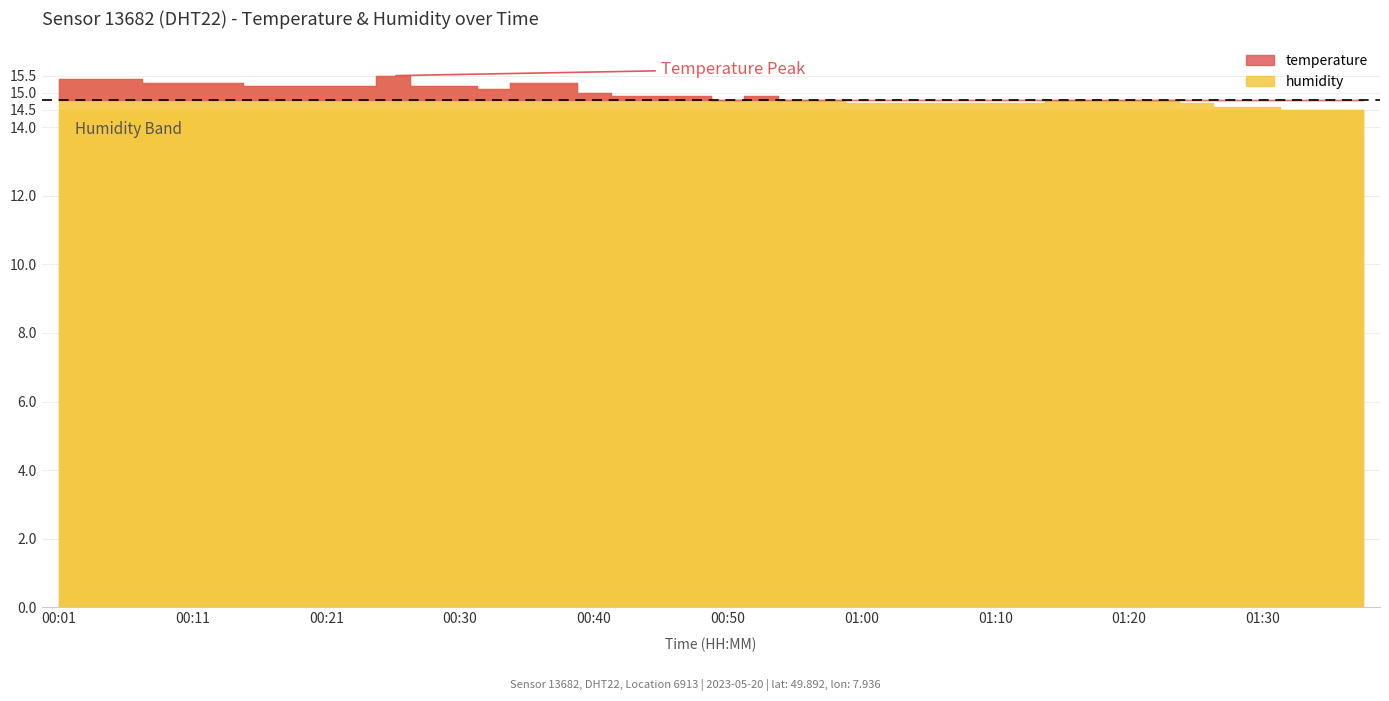

Rank the series at 00:33 from lowest to highest value.

humidity, temperature